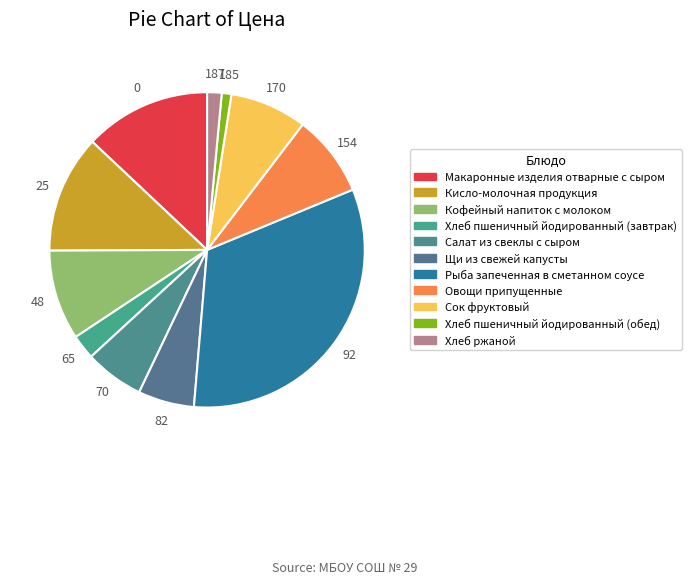

Which slice is the smallest?

Хлеб пшеничный йодированный (обед)